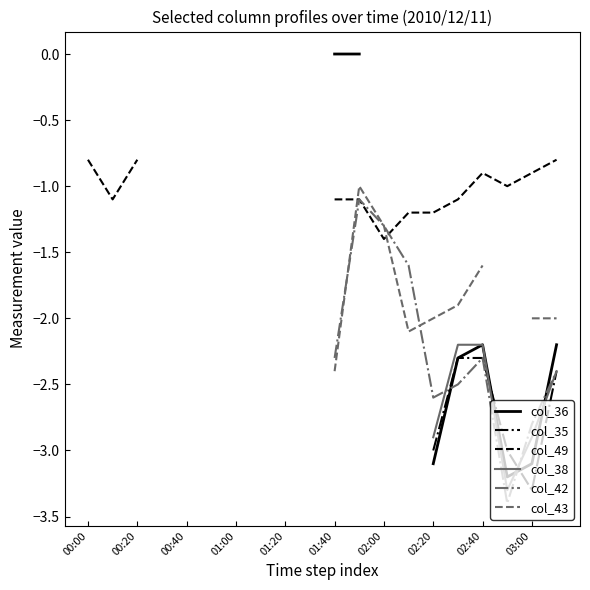

Which series ends up on top after the final intersection of col_42 and col_36?

col_36